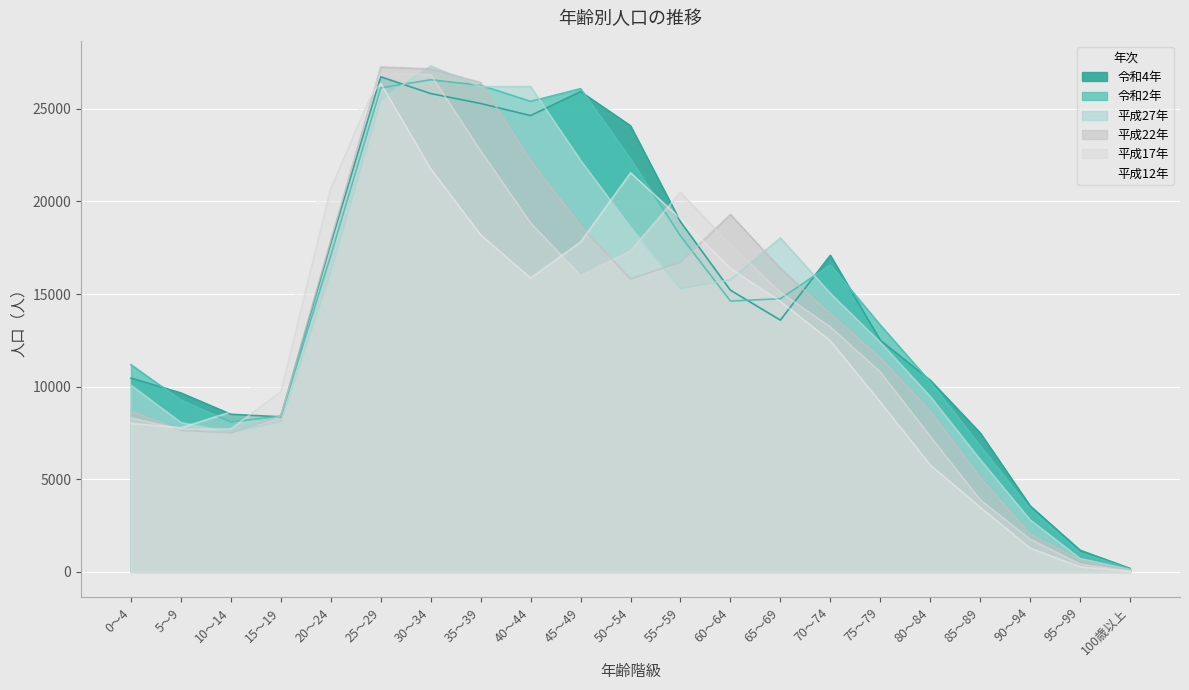

What is the sum of all 平成17年 values?

273596